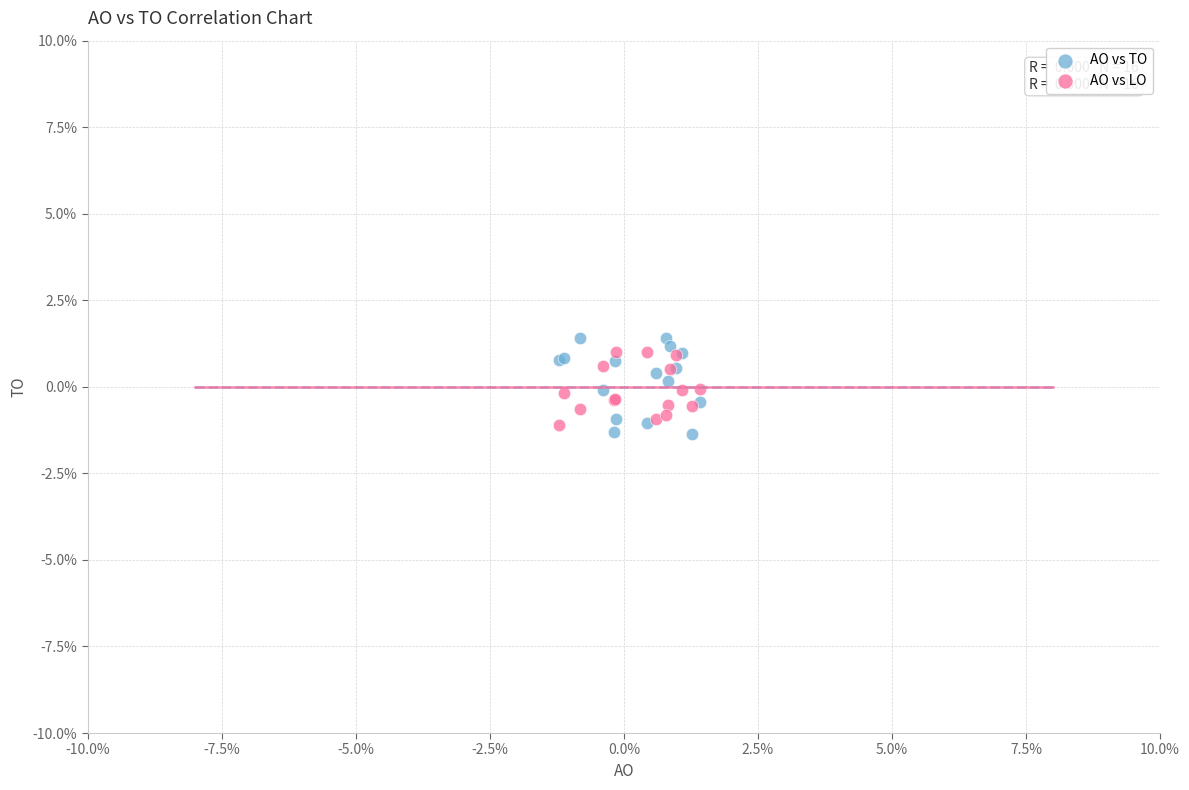

Which series reaches the minimum Y coordinate?

AO vs TO